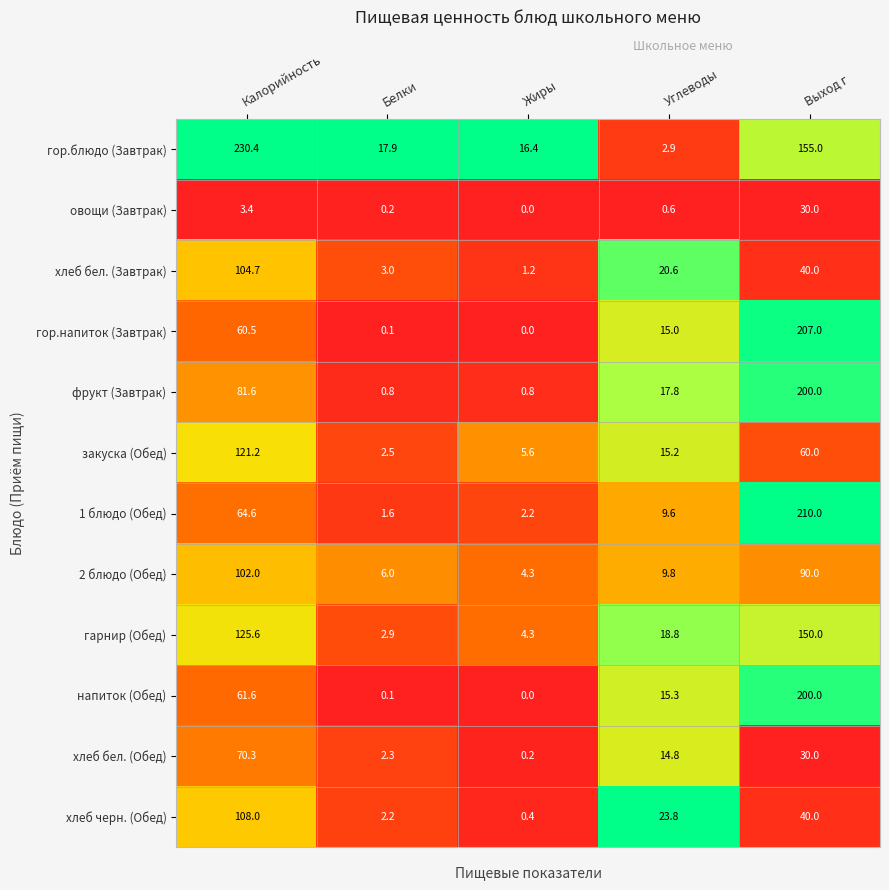

Is it true that гор.блюдо (Завтрак) equals 16.4 at Жиры?

True